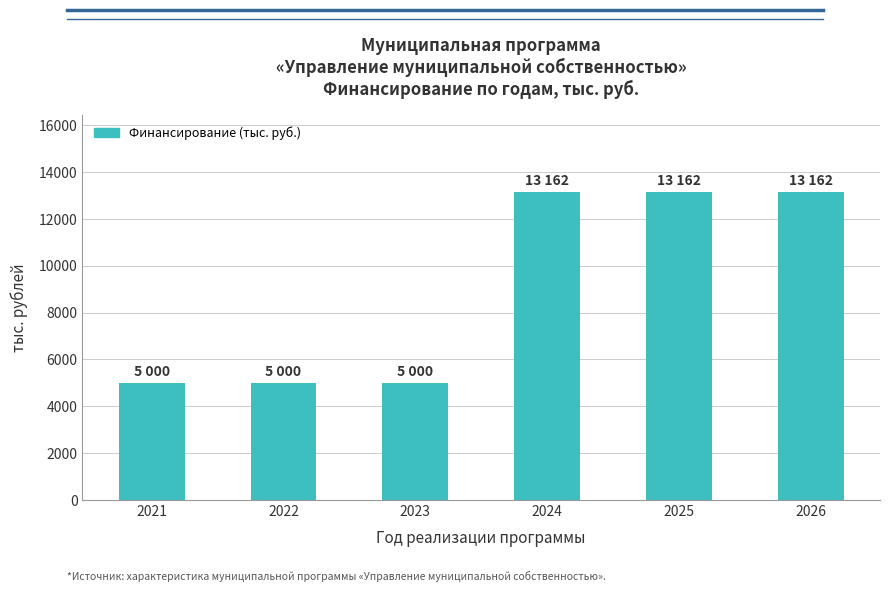

Reading left to right, transcribe all the data shown in this chart.

2021=5000	2022=5000	2023=5000	2024=13162	2025=13162	2026=13162